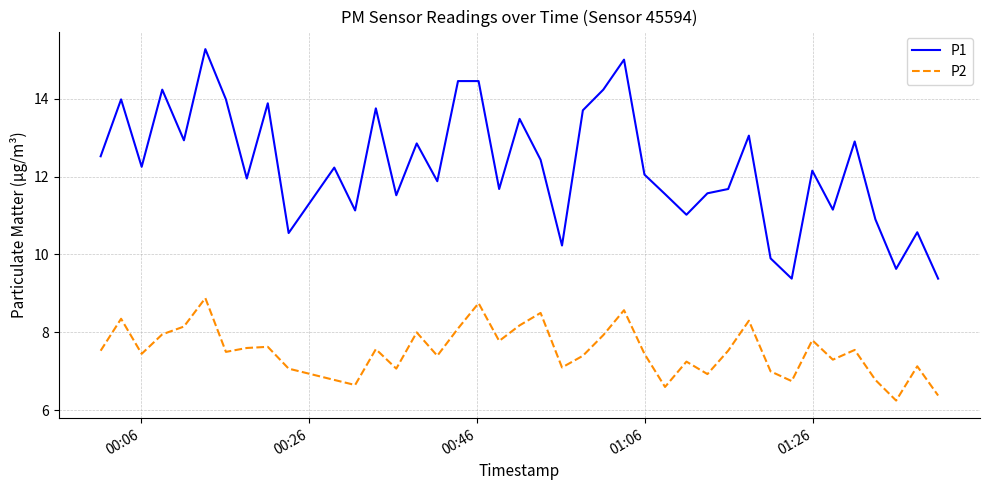

Which series has the largest range (max minus min)?

P1